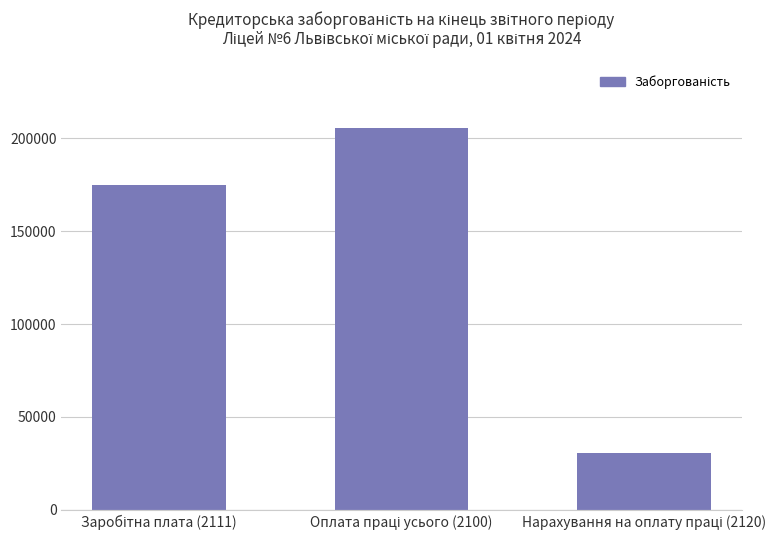

Reading left to right, list all the values displayed in this chart.

174935.0	205503.8	30568.8